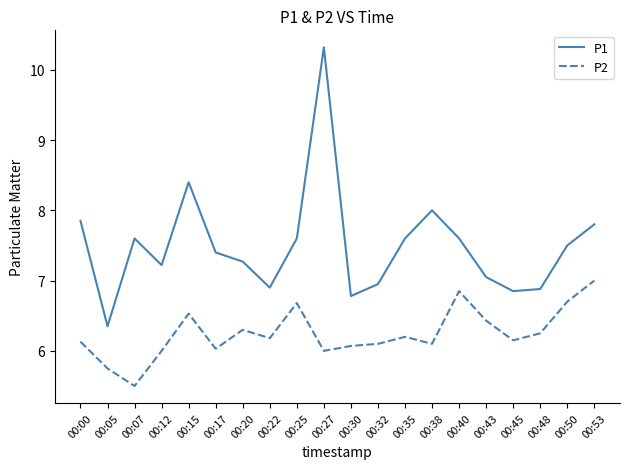

Is it true that P1 equals 6.3 at 00:05?

True